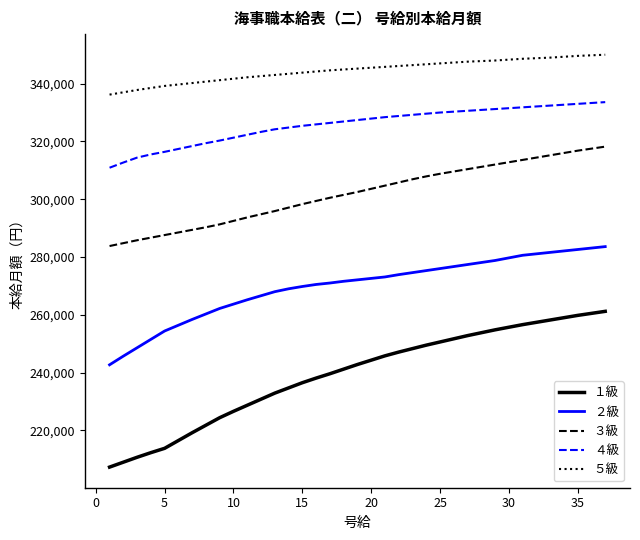

Which series has the largest range (max minus min)?

１級